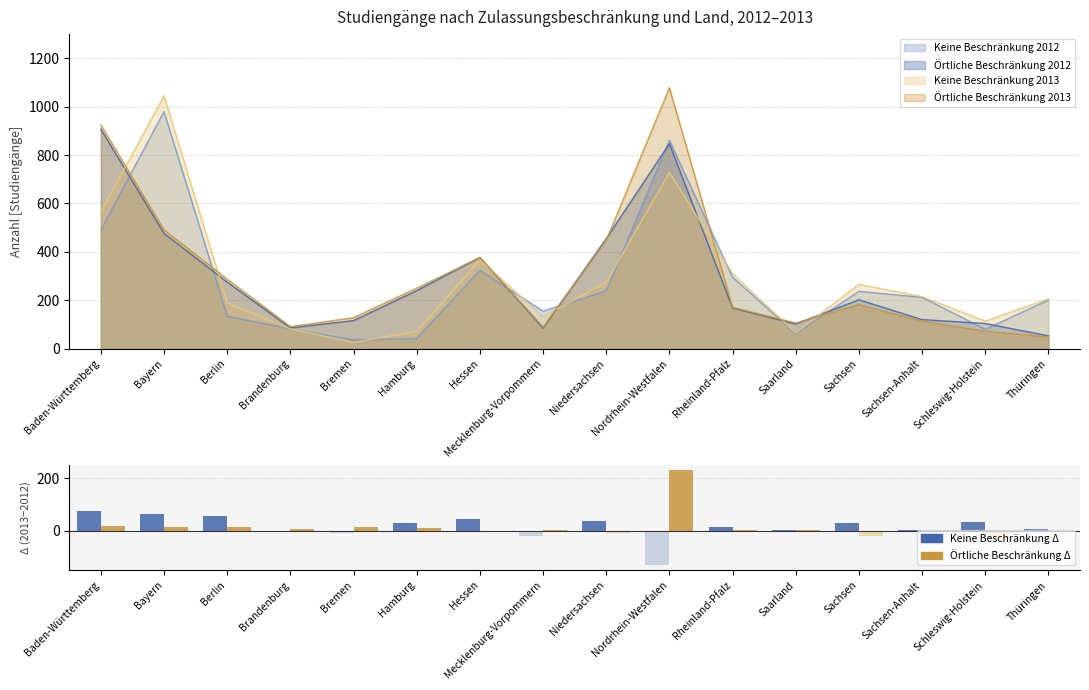

What is the highest value of the Örtliche Beschränkung 2012 series?

907